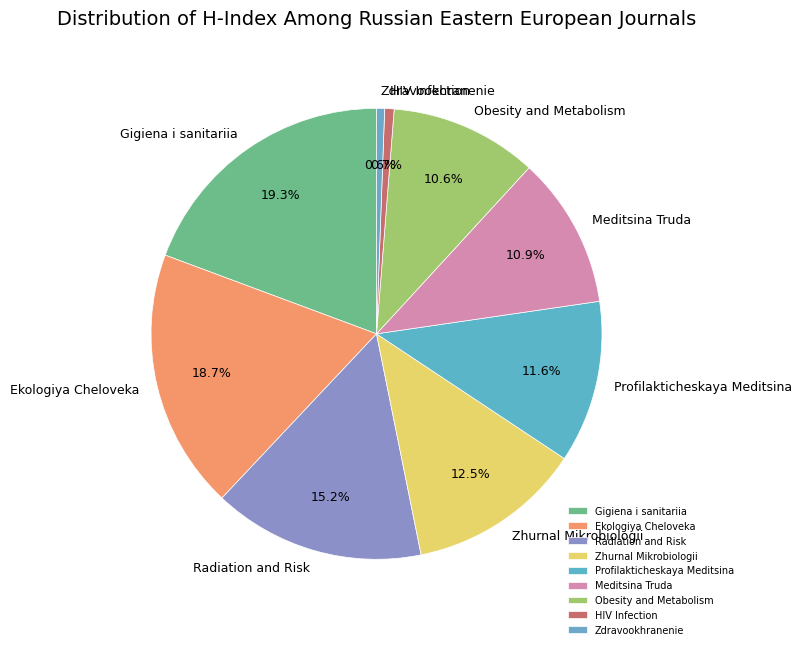

What is the largest slice in the pie chart?

Gigiena i sanitariia